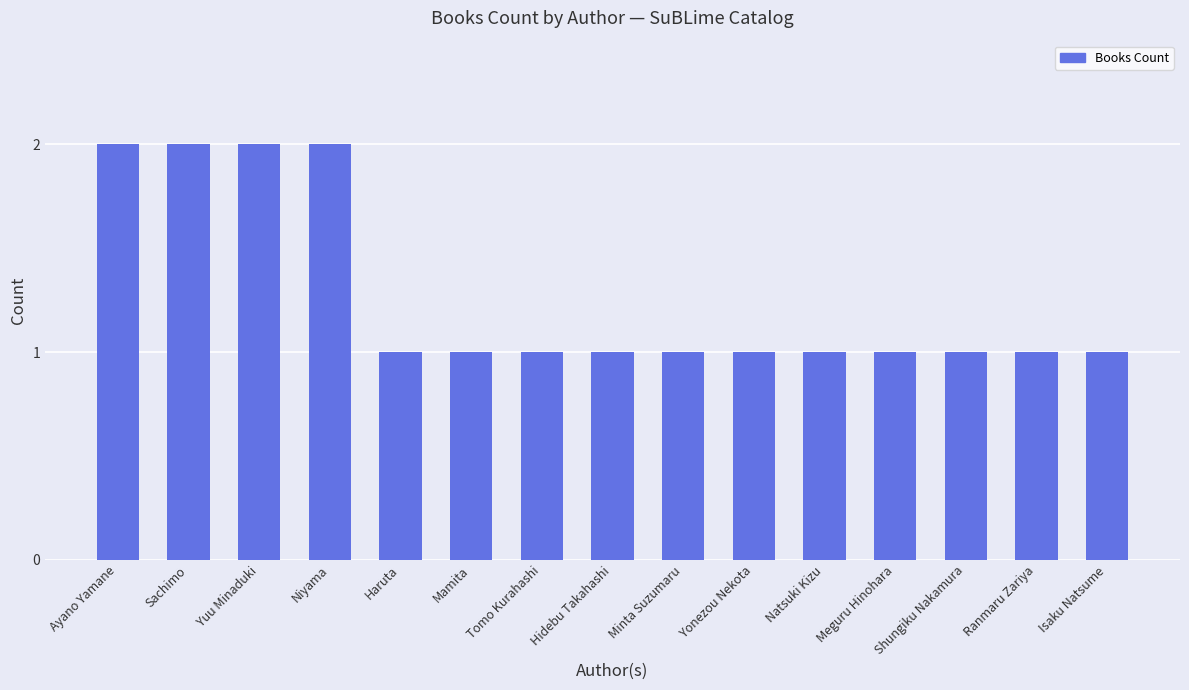

What is the label of the 8th bar from the left?

Hidebu Takahashi